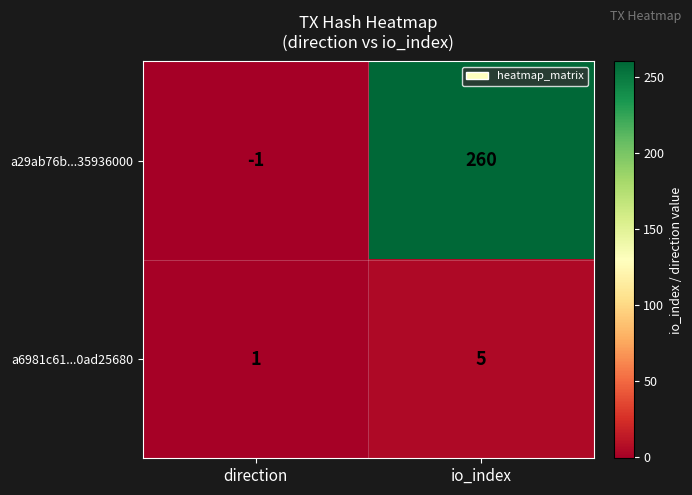

At which label is a6981c61...0ad25680 closest to 3?

direction